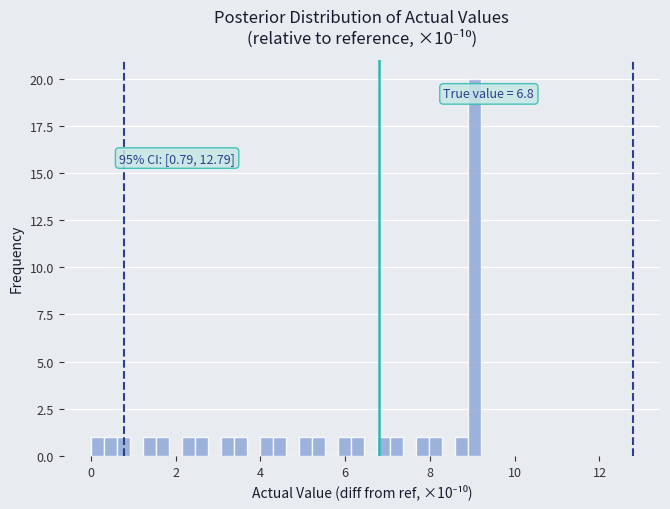

Around what value on the x-axis is the tallest bar? Give the approximate position of its centre, as read against the axis.

9.0